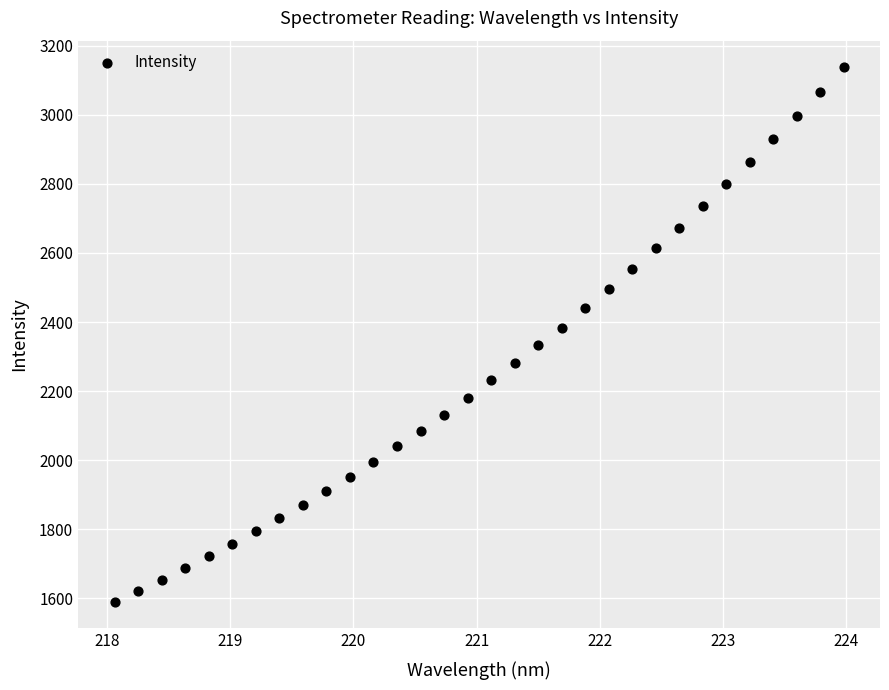

What is the range of X values (max minus min)?

5.9